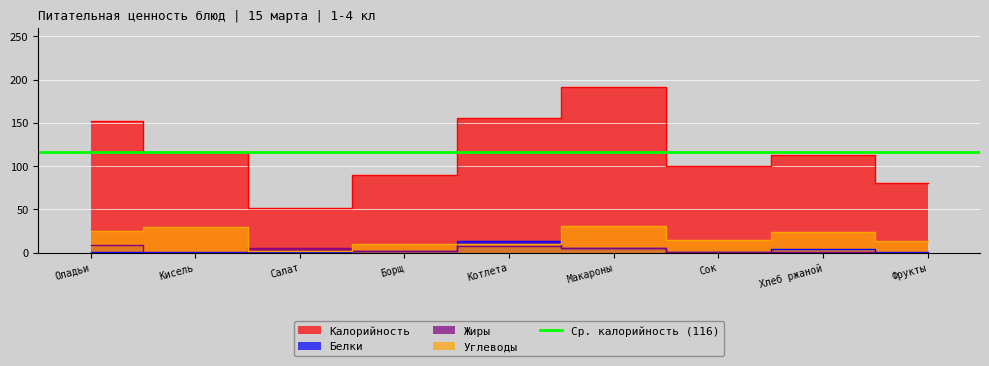

Which category has the lowest value in the Калорийность series?

Салат